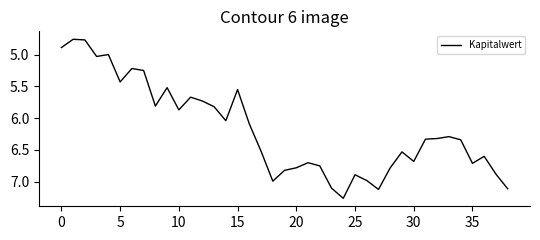

How many lines are shown in the chart?

1